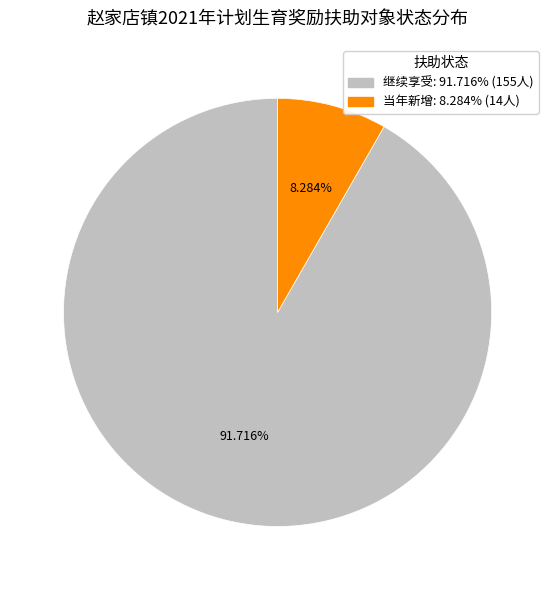

Rank the categories by value from highest to lowest.

继续享受, 当年新增